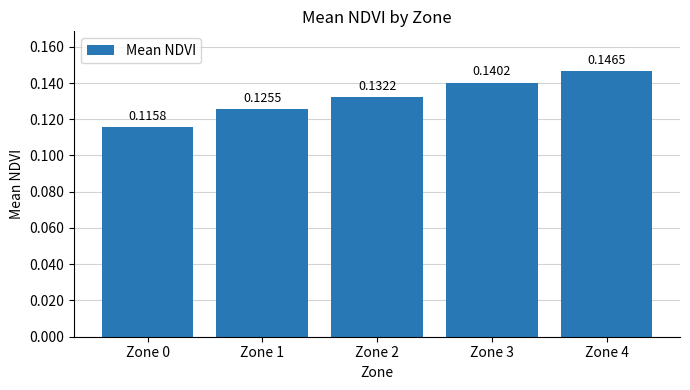

Which has a higher value, Zone 0 or Zone 4?

Zone 4